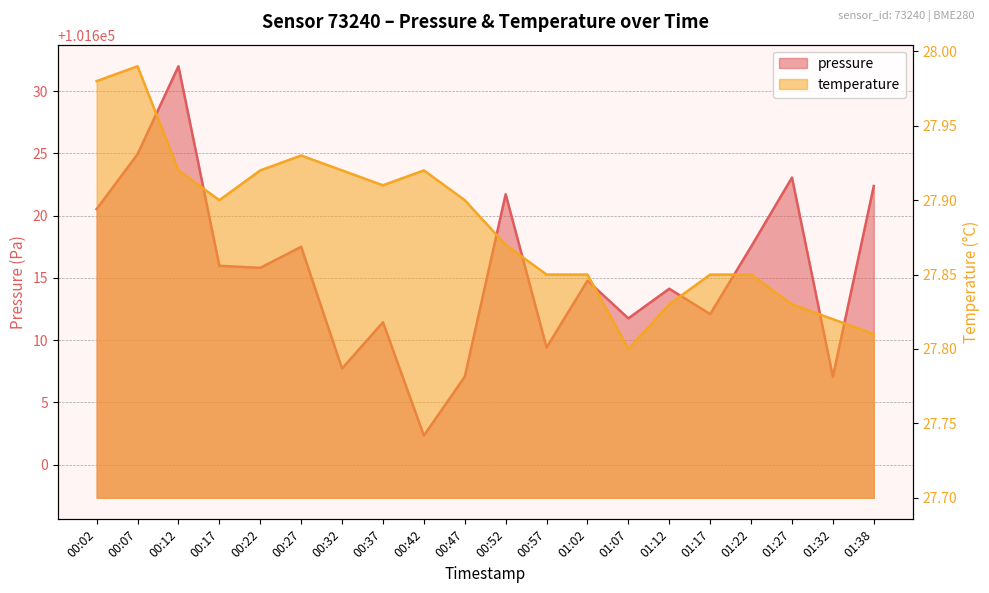

Reading left to right, what are all the values shown in this chart?

pressure: 00:02=101620.5	00:07=101624.9	00:12=101632.0	00:17=101616.0	00:22=101615.8	00:27=101617.5	00:32=101607.7	00:37=101611.4	00:42=101602.3	00:47=101607.1	00:52=101621.7	00:57=101609.4	01:02=101614.8	01:07=101611.8	01:12=101614.1	01:17=101612.1	01:22=101617.5	01:27=101623.1	01:32=101607.1	01:38=101622.4
temperature: 00:02=28.0	00:07=28.0	00:12=27.9	00:17=27.9	00:22=27.9	00:27=27.9	00:32=27.9	00:37=27.9	00:42=27.9	00:47=27.9	00:52=27.9	00:57=27.9	01:02=27.9	01:07=27.8	01:12=27.8	01:17=27.9	01:22=27.9	01:27=27.8	01:32=27.8	01:38=27.8